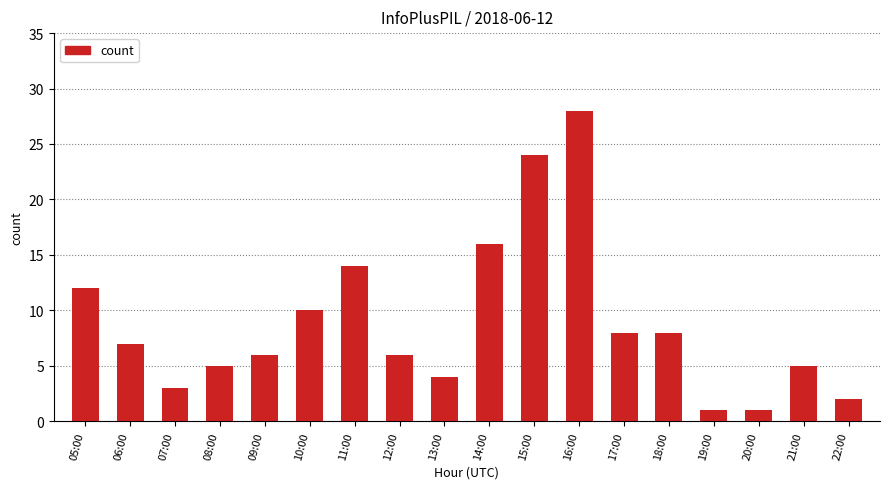

What is the label of the 1st bar from the right?

22:00